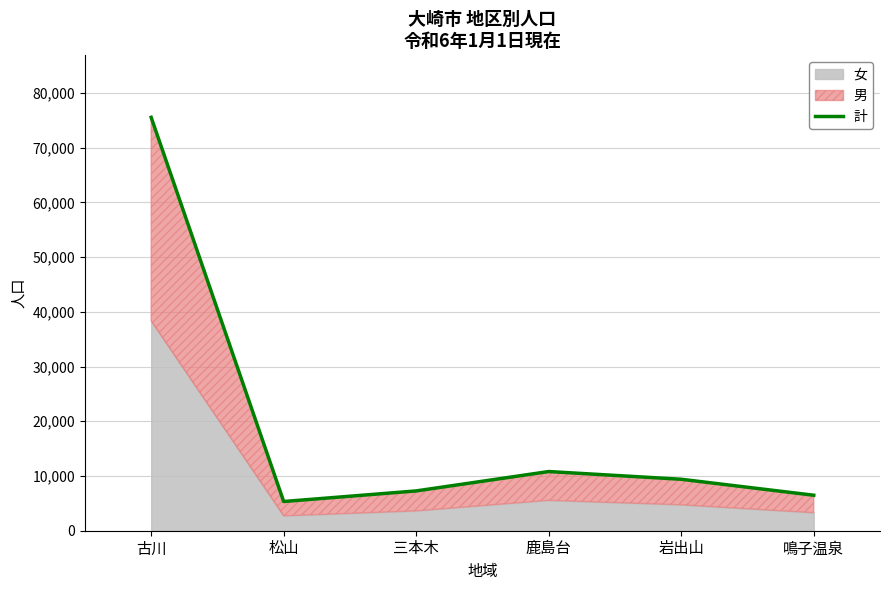

How many points are higher than both their immediate neighbors (excluding endpoints)?

1